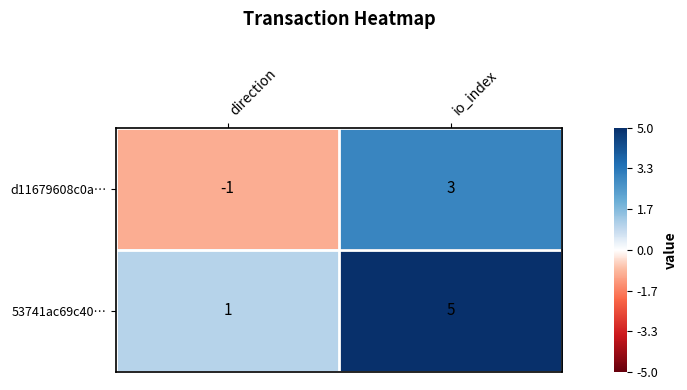

List the series in order of their peak value, highest first.

53741ac69c40…, d11679608c0a…